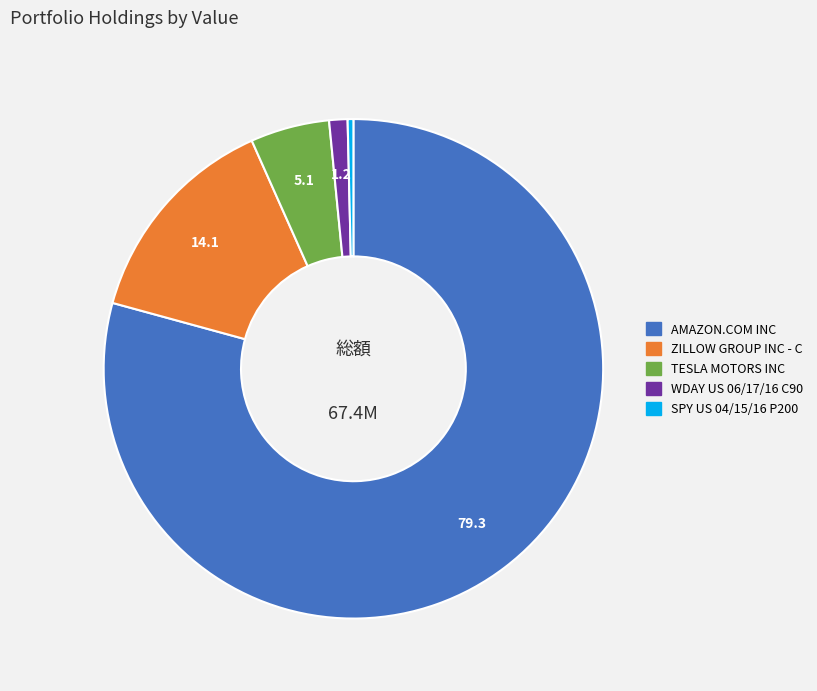

Is the sum of ZILLOW GROUP INC - C and SPY US 04/15/16 P200 greater than half?

No